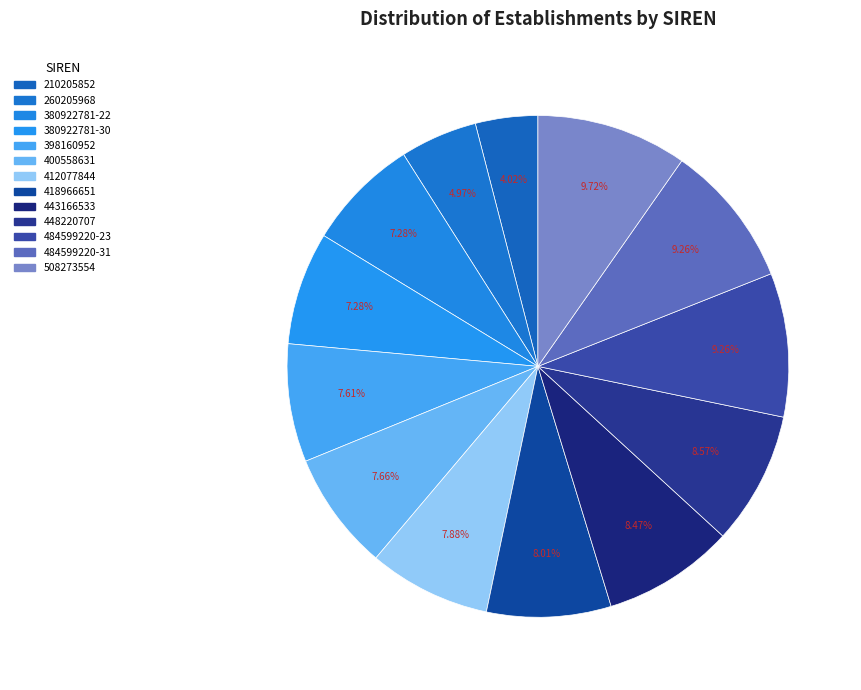

How many slices are in this pie chart?

13